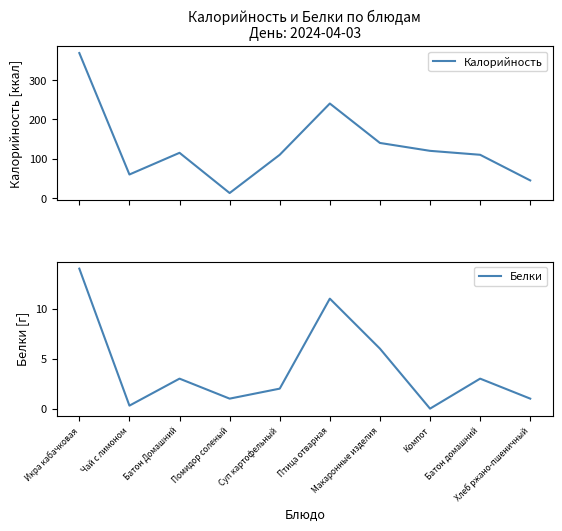

True or false: Белки and Калорийность cross at least once.

False